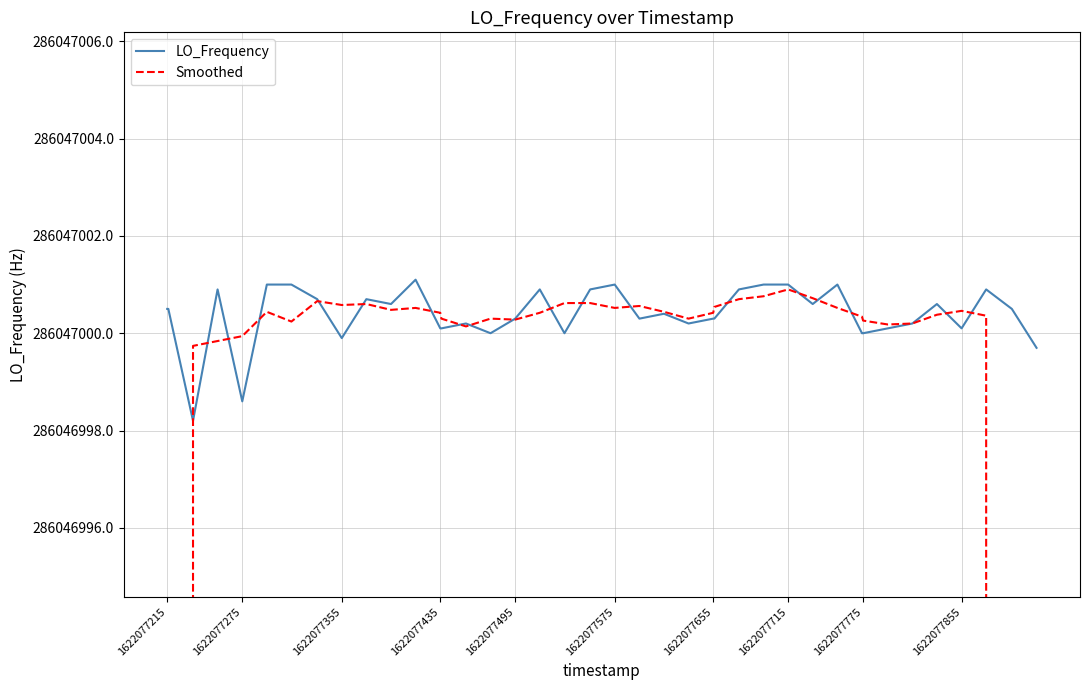

True or false: LO_Frequency and Smoothed cross at least once.

True